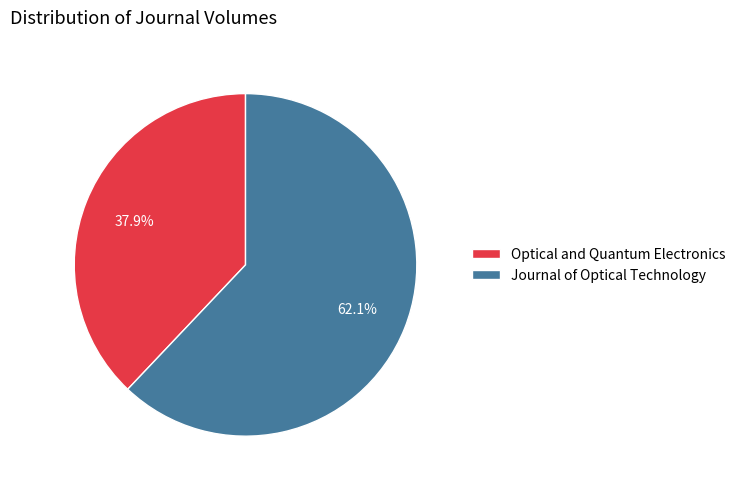

To the nearest percent, what is the difference between the largest and smallest slice percentages?

24%